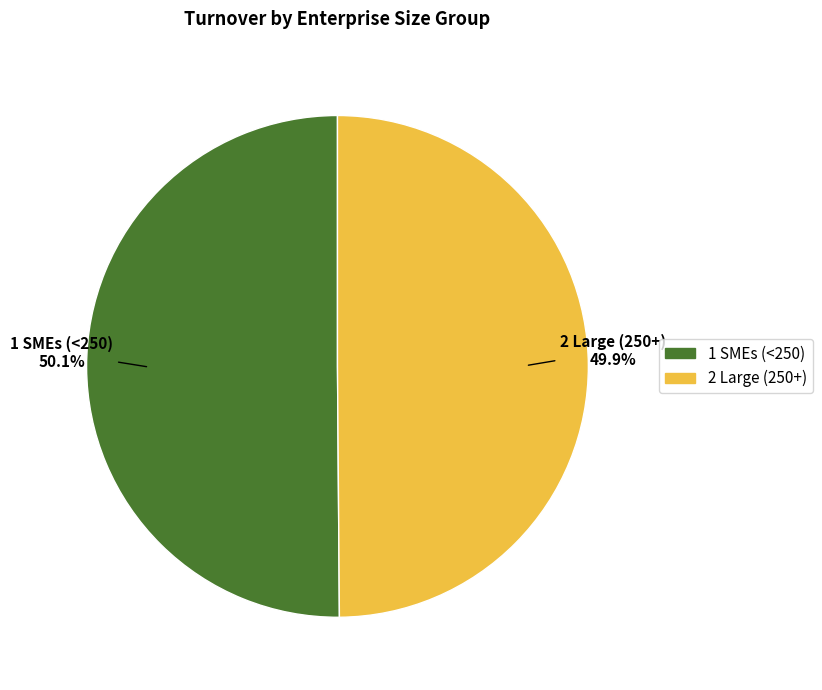

To the nearest percent, what portion does 1 SMEs (<250) represent?

50%